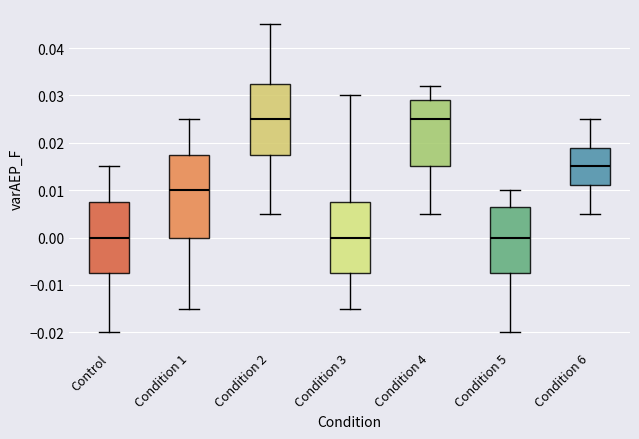

Where does the median line of the box for Condition 3 sit on the y-axis? The values are not printed on the chart, so give them approximately, as read against the axis.

0.000